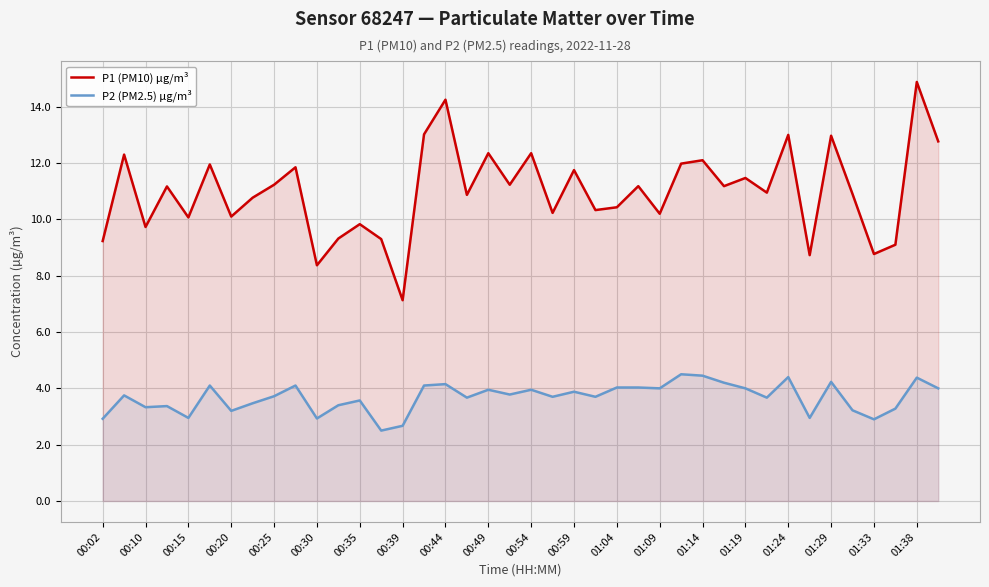

What is the difference between the maximum and minimum values in the P1 (PM10) µg/m³ series?

7.8